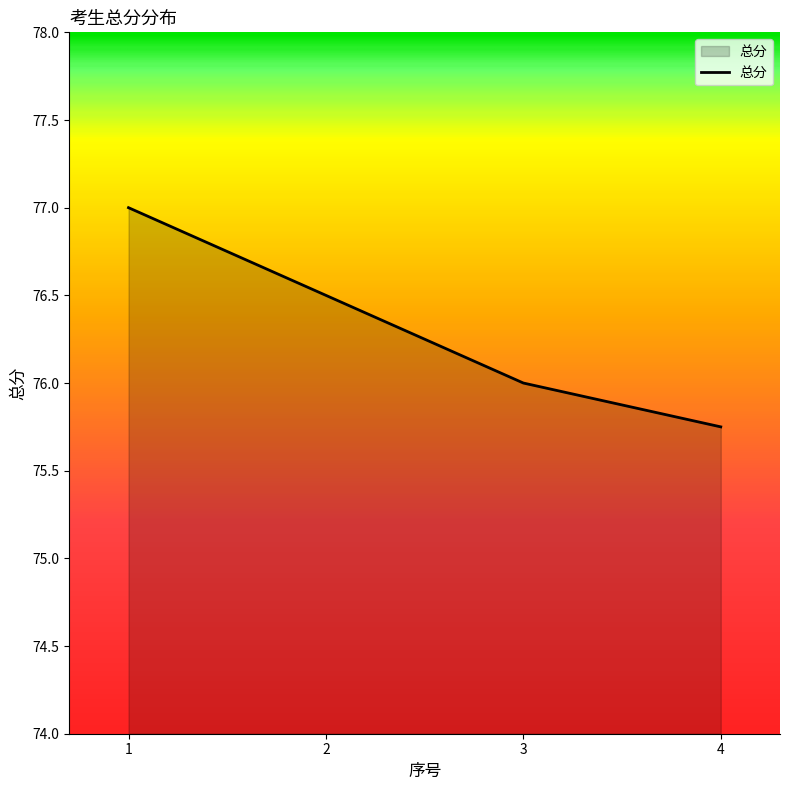

Where is the data nearest to the value 76?

3